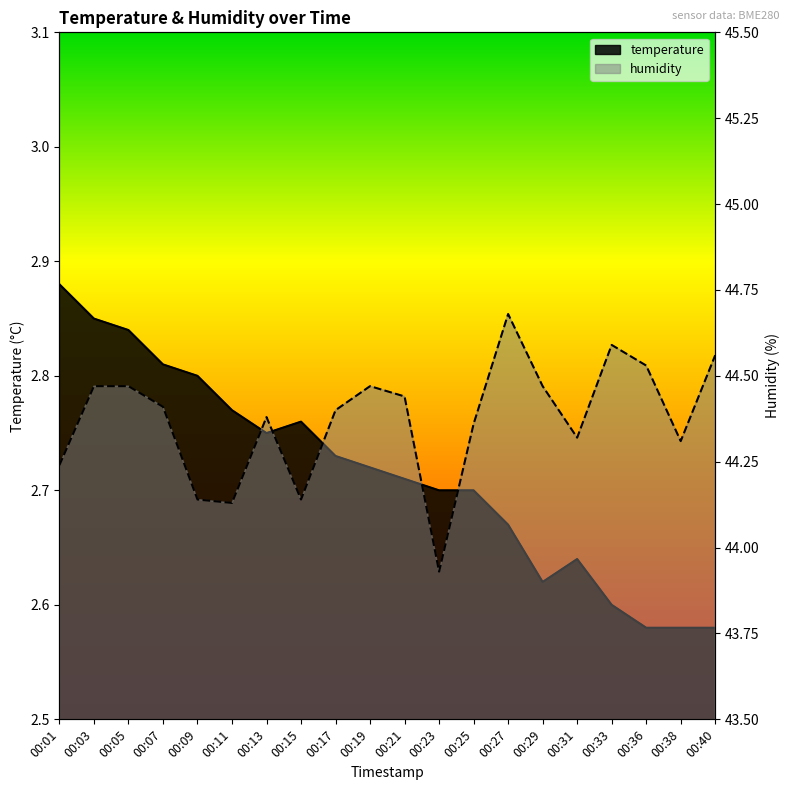

The value of temperature at 00:15 is 2.8. True or false?

True